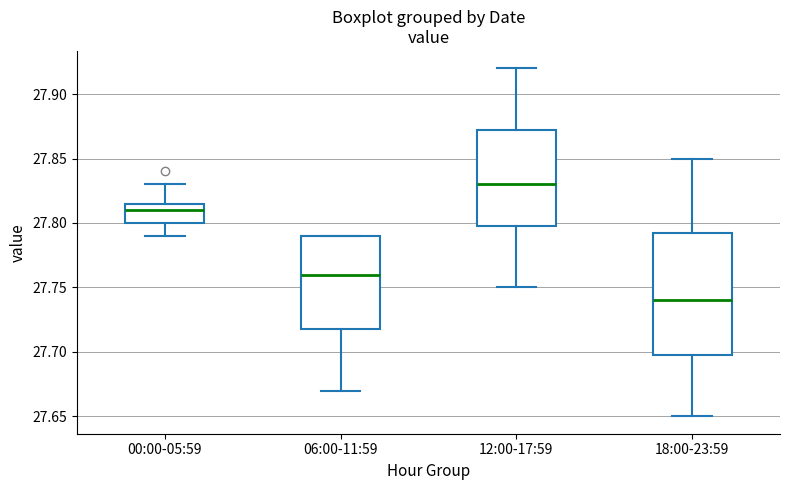

Reading left to right, transcribe this box plot: for each box, give where its median line is, the range the box spans, and where its two whiskers end, as read against the y-axis. The values are not printed on the chart, so give them approximately, as read against the axis.

00:00-05:59: median 27.810, box 27.800 to 27.815, whiskers 27.790 to 27.830
06:00-11:59: median 27.760, box 27.720 to 27.790, whiskers 27.670 to 27.790
12:00-17:59: median 27.830, box 27.800 to 27.875, whiskers 27.750 to 27.920
18:00-23:59: median 27.740, box 27.700 to 27.795, whiskers 27.650 to 27.850